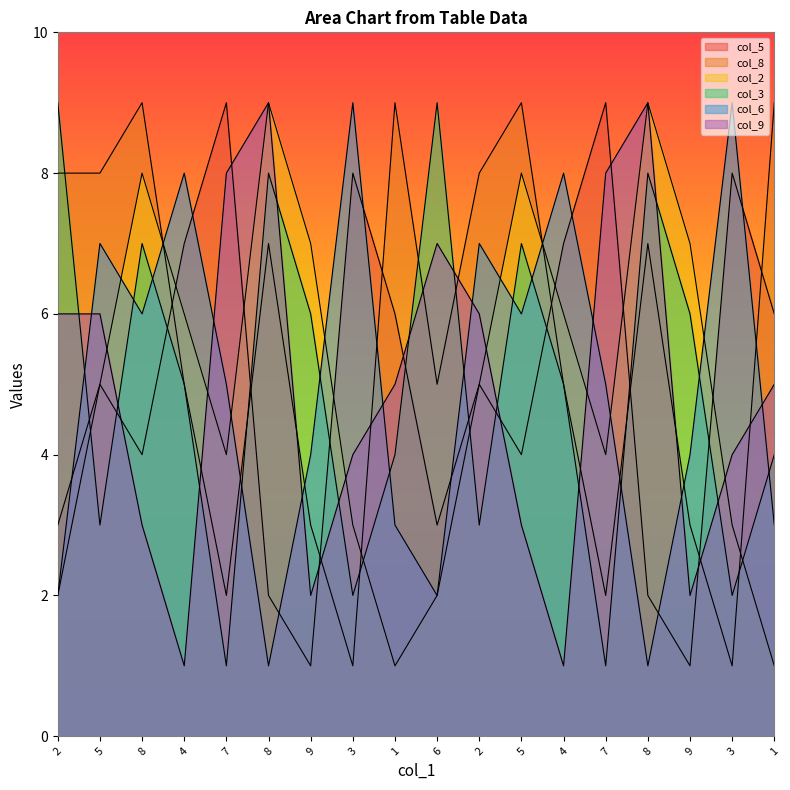

What is the sum of all col_2 values?

90